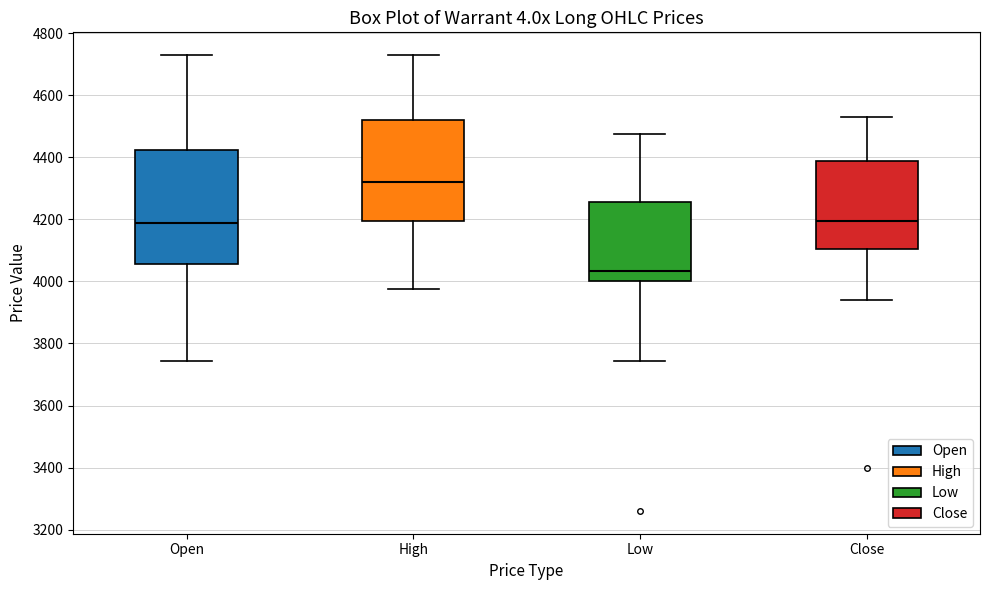

Reading left to right, read every box against the y-axis: the position of its median line, the range the box covers, and the ends of its whiskers. The values are not printed on the chart, so give them approximately, as read against the axis.

Open: median 4200, box 4060 to 4420, whiskers 3740 to 4740
High: median 4320, box 4200 to 4520, whiskers 3980 to 4740
Low: median 4040, box 4000 to 4260, whiskers 3740 to 4480
Close: median 4200, box 4100 to 4400, whiskers 3940 to 4540